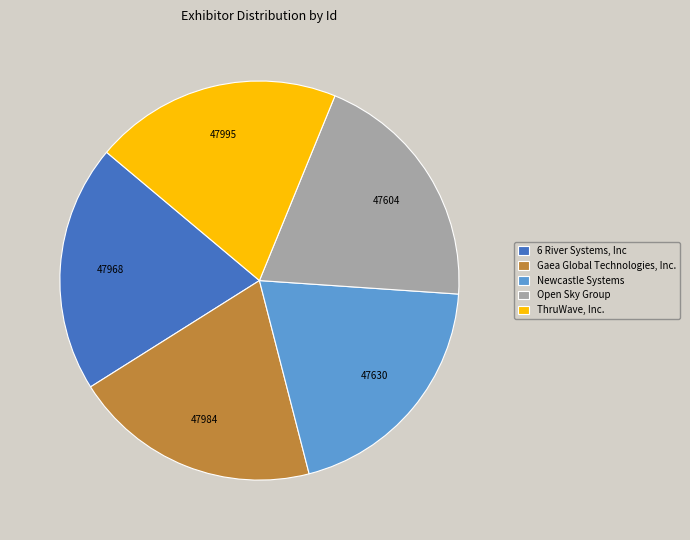

Does ThruWave, Inc. represent more than half of the total?

No